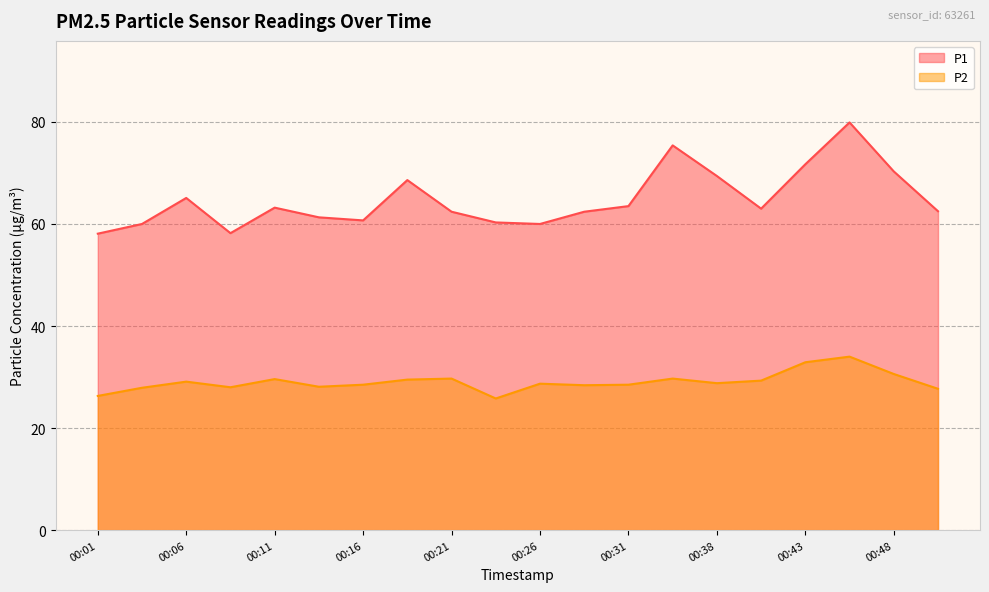

Reading right to left, transcribe all the data shown in this chart.

P1: 00:51=62.5	00:48=70.3	00:46=79.9	00:43=71.7	00:41=63.0	00:38=69.4	00:36=75.4	00:31=63.5	00:28=62.4	00:26=60.0	00:23=60.3	00:21=62.4	00:18=68.6	00:16=60.7	00:13=61.3	00:11=63.2	00:08=58.2	00:06=65.1	00:03=60.0	00:01=58.1
P2: 00:51=27.7	00:48=30.6	00:46=34.0	00:43=32.9	00:41=29.3	00:38=28.8	00:36=29.7	00:31=28.5	00:28=28.4	00:26=28.7	00:23=25.8	00:21=29.7	00:18=29.5	00:16=28.5	00:13=28.1	00:11=29.6	00:08=28.0	00:06=29.1	00:03=27.9	00:01=26.3